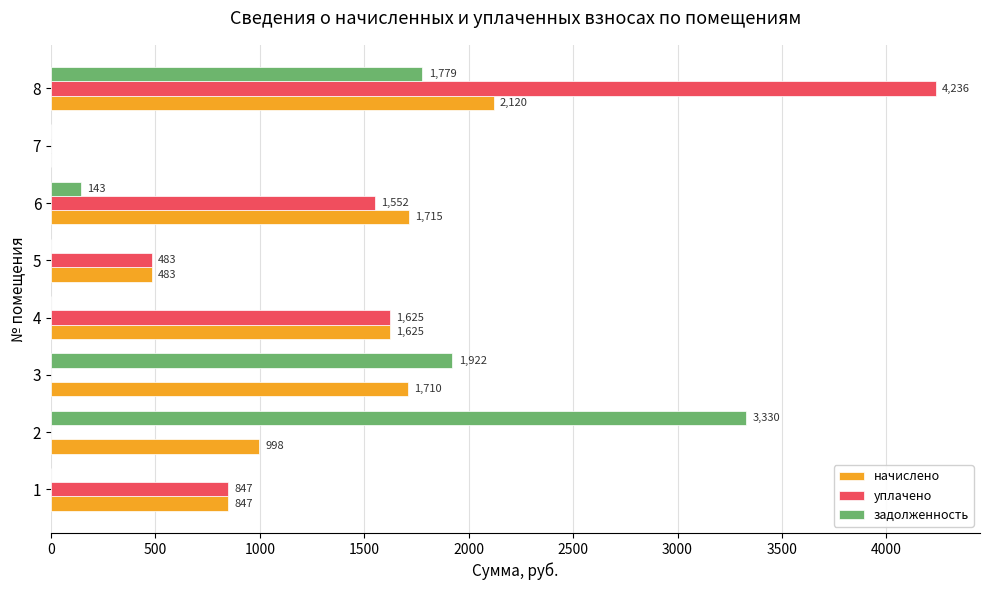

What is the maximum value shown in the chart?

4236.1